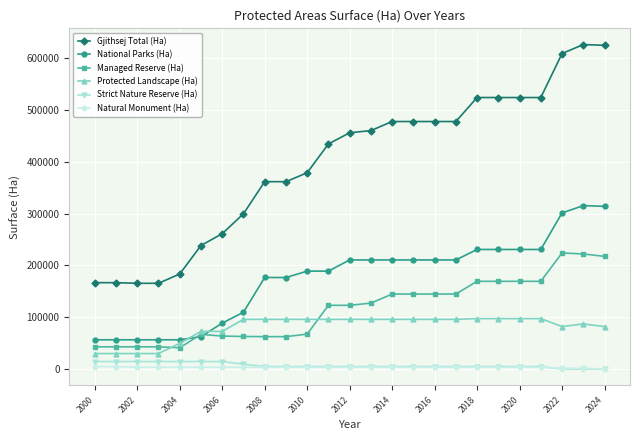

Which series has the widest spread of values?

Gjithsej Total (Ha)